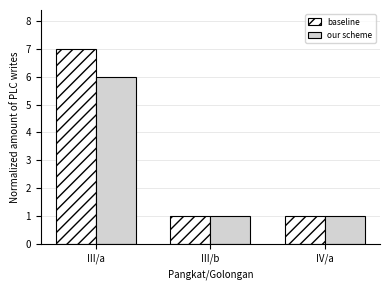

At how many categories does at least one series exceed 2?

1